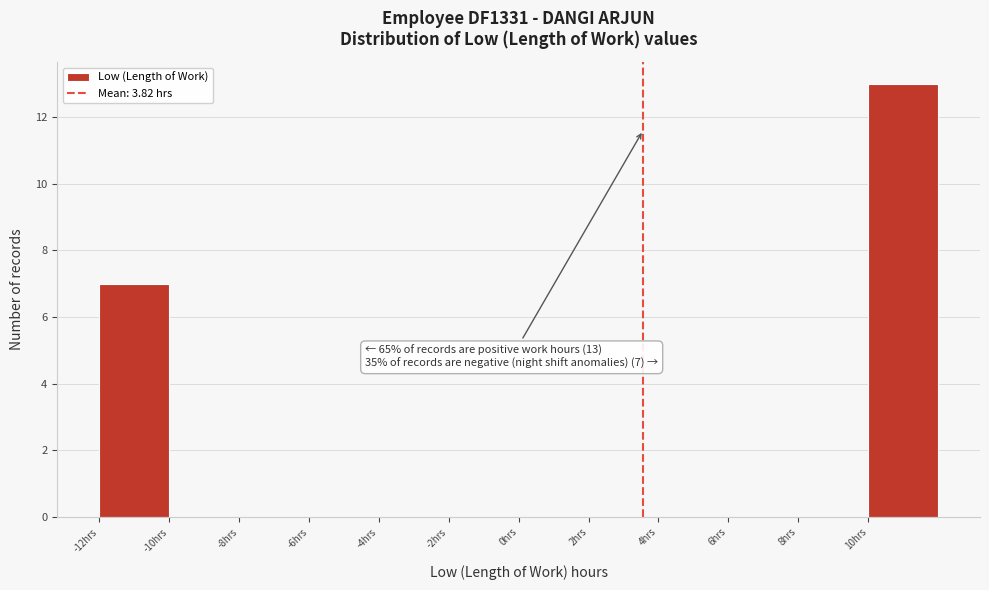

Reading right to left, extract all data points from this chart.

10hrs=13	8hrs=0	6hrs=0	4hrs=0	2hrs=0	0hrs=0	-2hrs=0	-4hrs=0	-6hrs=0	-8hrs=0	-10hrs=0	-12hrs=7